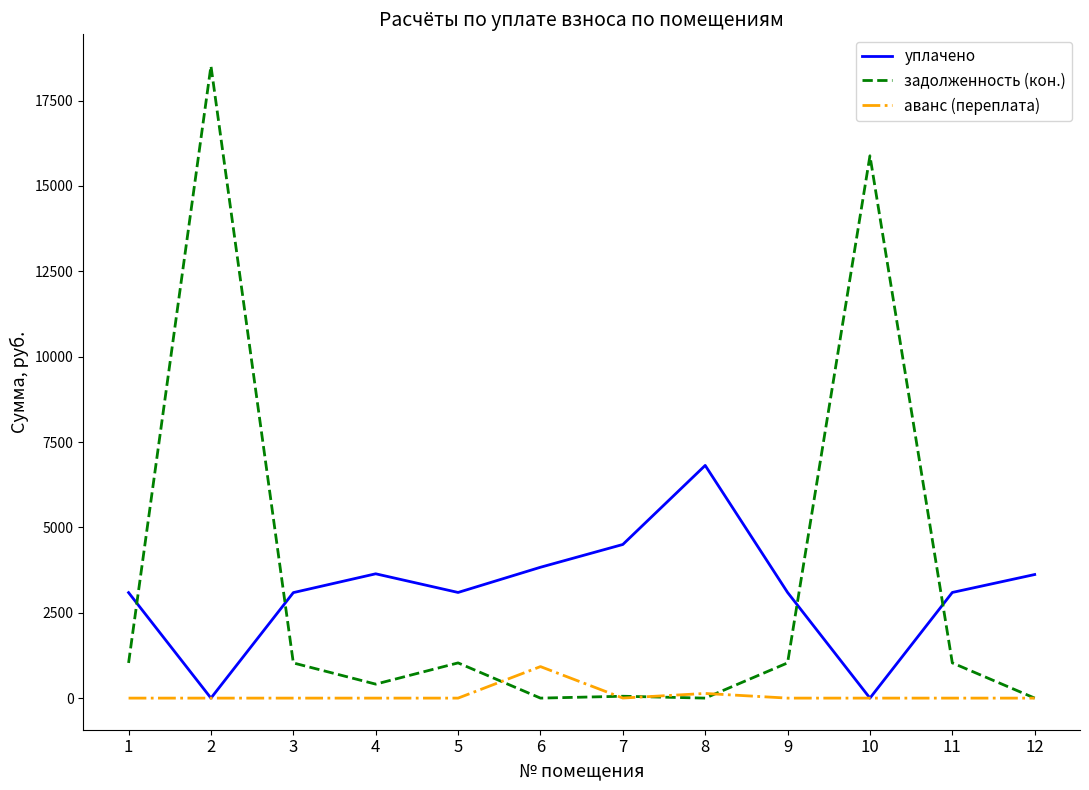

The value of задолженность (кон.) at 6 is 0.0. True or false?

True